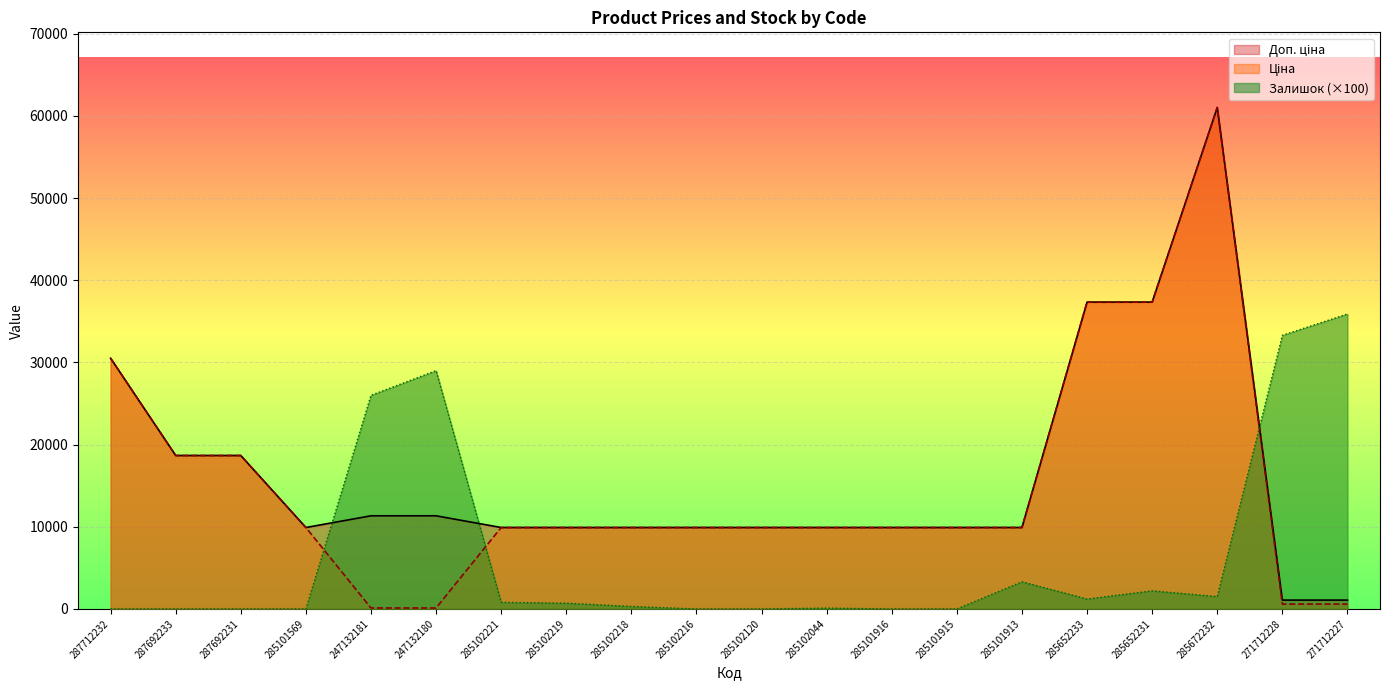

Reading left to right, list all the values displayed in this chart.

Ціна: 30512.3	18671.5	18671.5	9908.5	113.3	113.3	9908.5	9908.5	9908.5	9908.5	9908.5	9908.5	9908.5	9908.5	9908.5	37343.0	37343.0	61024.7	586.0	586.0
Доп. ціна: 30512.3	18671.5	18671.5	9908.5	11334.0	11334.0	9908.5	9908.5	9908.5	9908.5	9908.5	9908.5	9908.5	9908.5	9908.5	37343.0	37343.0	61024.7	1074.5	1074.5
Залишок: 0.0	0.0	0.0	0.0	26000.0	29000.0	800.0	700.0	300.0	0.0	0.0	100.0	0.0	0.0	3300.0	1200.0	2200.0	1500.0	33300.0	35900.0